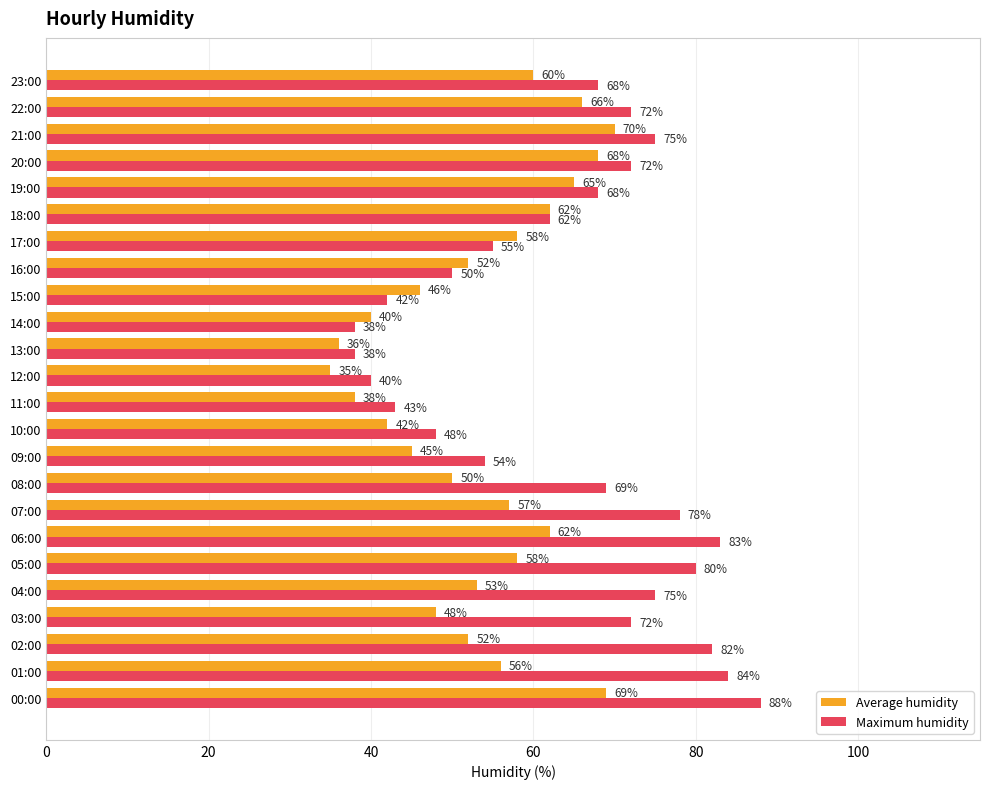

How many distinct data groups are displayed?

2